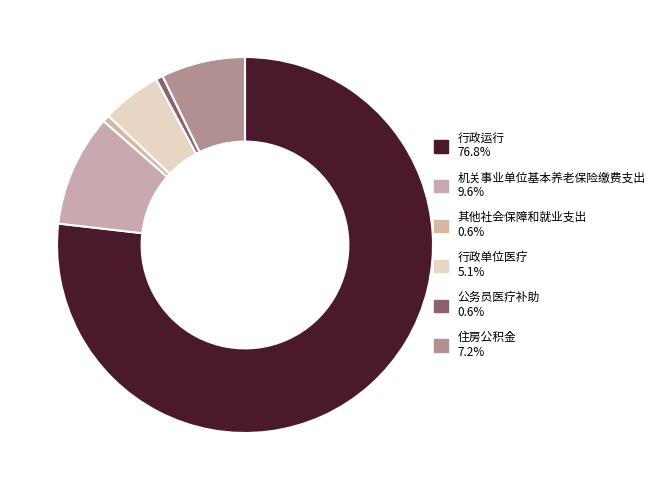

What is the largest slice in the pie chart?

行政运行